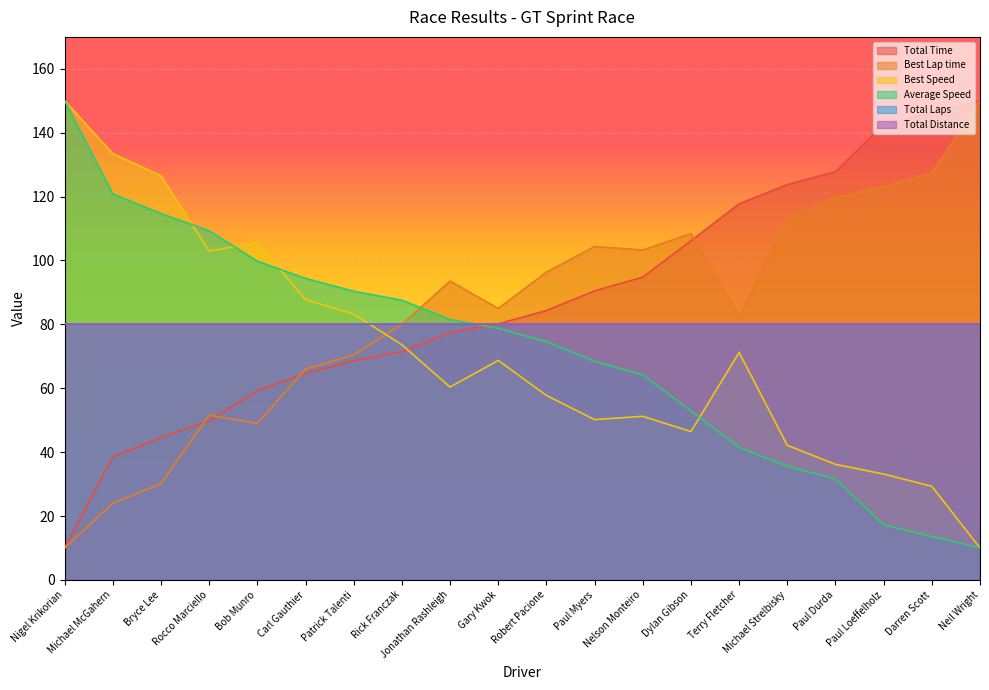

What is the difference between the maximum and second lowest values in the Best Speed series?

120.7